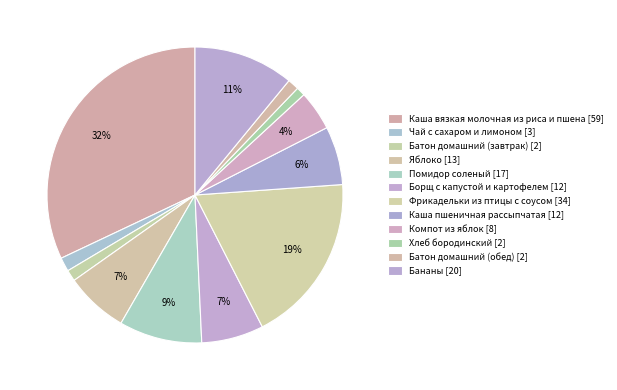

How many slices are in this pie chart?

12